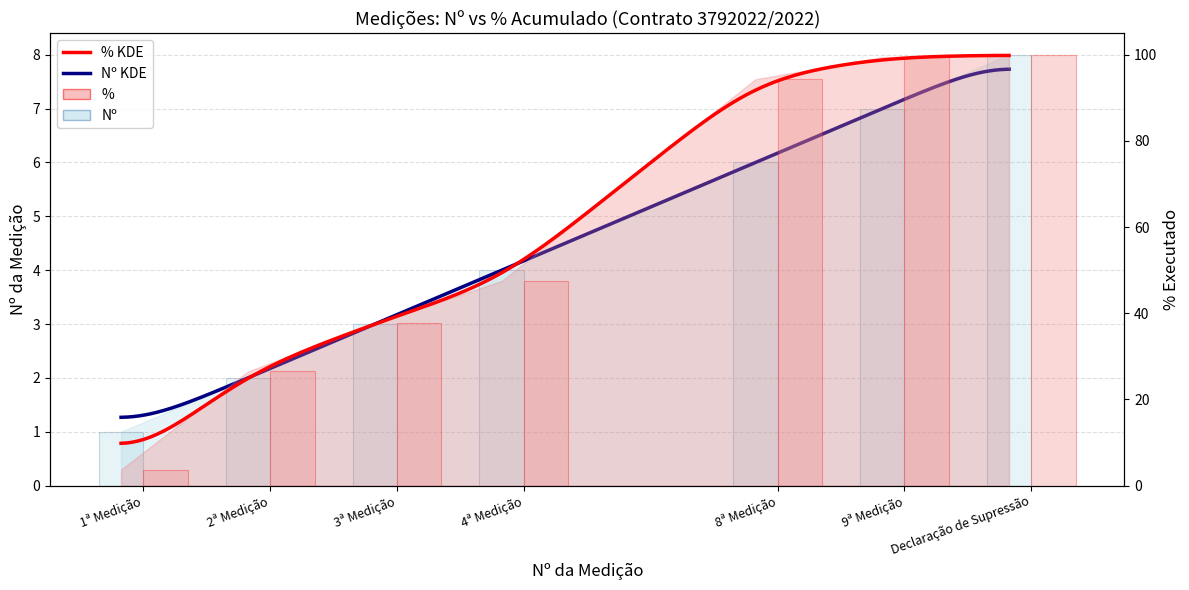

Reading left to right, list all the values displayed in this chart.

Nº: 1ª Medição=1.0	2ª Medição=2.0	3ª Medição=3.0	4ª Medição=4.0	8ª Medição=6.0	9ª Medição=7.0	Declaração de Supressão=8.0
%: 1ª Medição=3.7	2ª Medição=26.5	3ª Medição=37.7	4ª Medição=47.5	8ª Medição=94.3	9ª Medição=99.4	Declaração de Supressão=100.0